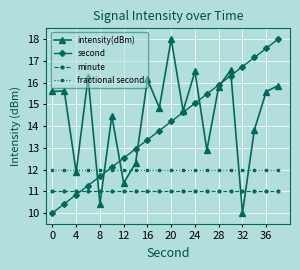

Which series has the largest total across all categories?

intensity(dBm)